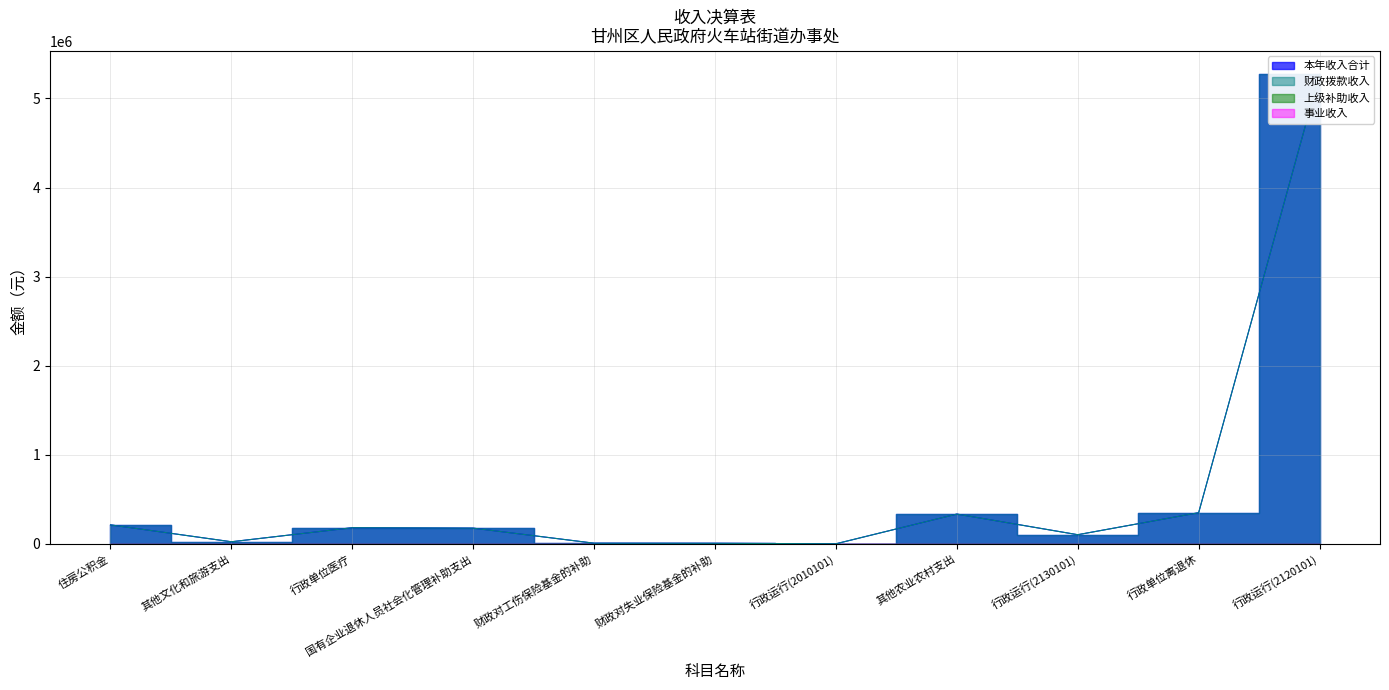

Reading left to right, transcribe all the data shown in this chart.

本年收入合计: 212334.0	22787.0	180666.7	175666.4	6660.3	5603.2	100.0	333626.0	102000.0	349083.9	5270487.5
财政拨款收入: 212334.0	22787.0	180666.7	175666.4	6660.3	5603.2	100.0	333626.0	102000.0	349083.9	5270487.5